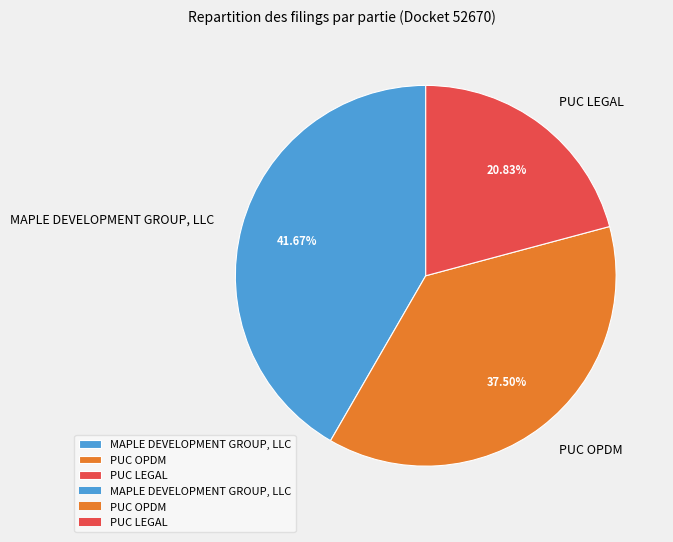

What percentage is NOT represented by MAPLE DEVELOPMENT GROUP, LLC?

58.3%